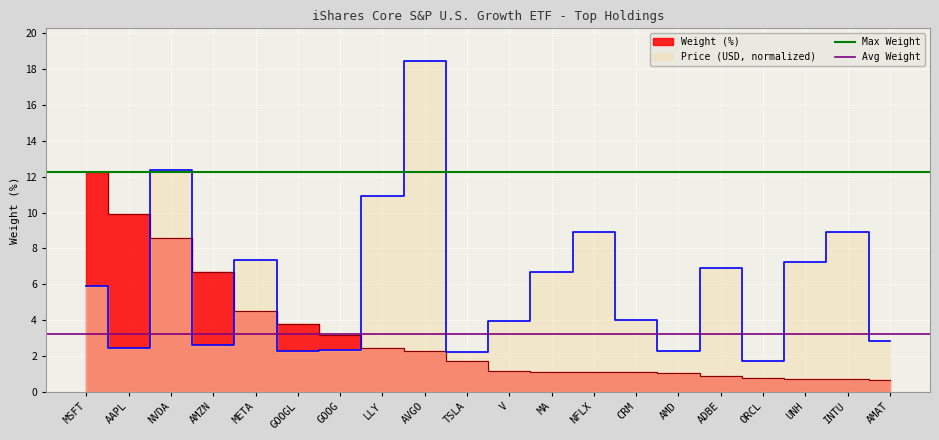

Is the value of Avg Weight at MSFT greater than the value of Max Weight at AAPL?

No